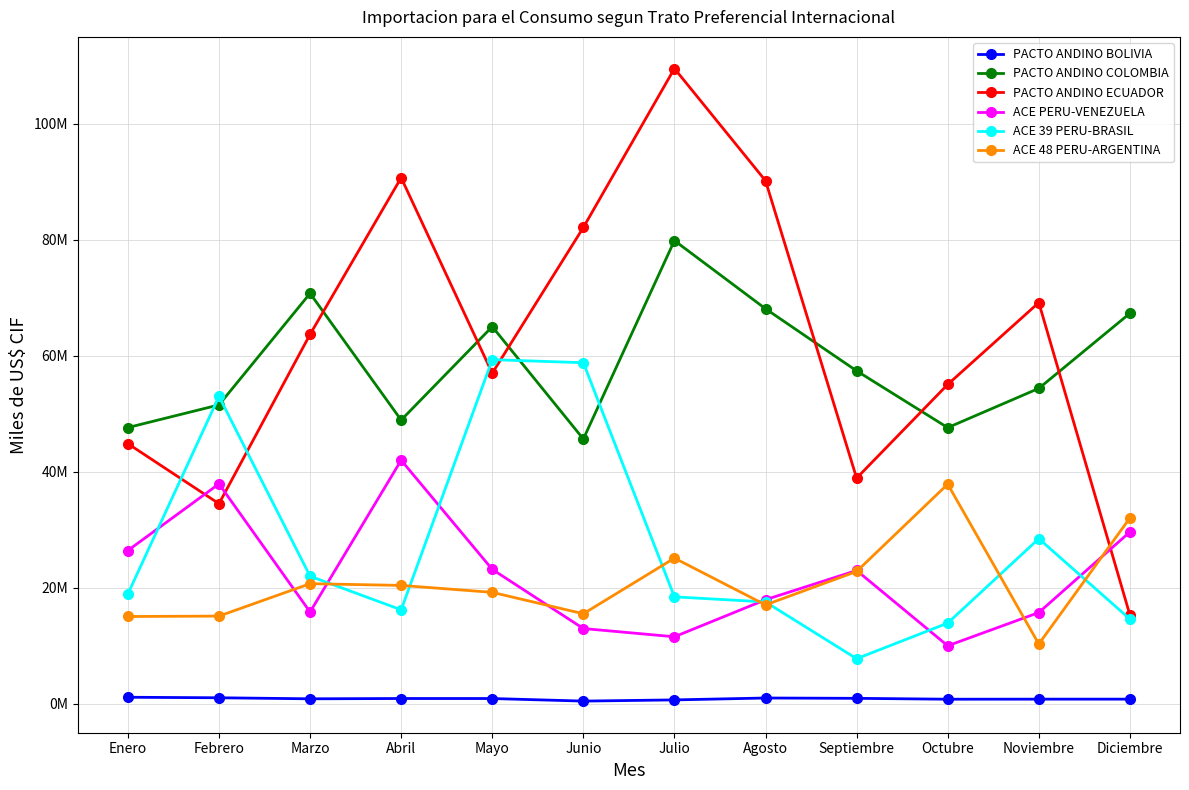

At which label is ACE PERU-VENEZUELA closest to 25969275?

Enero